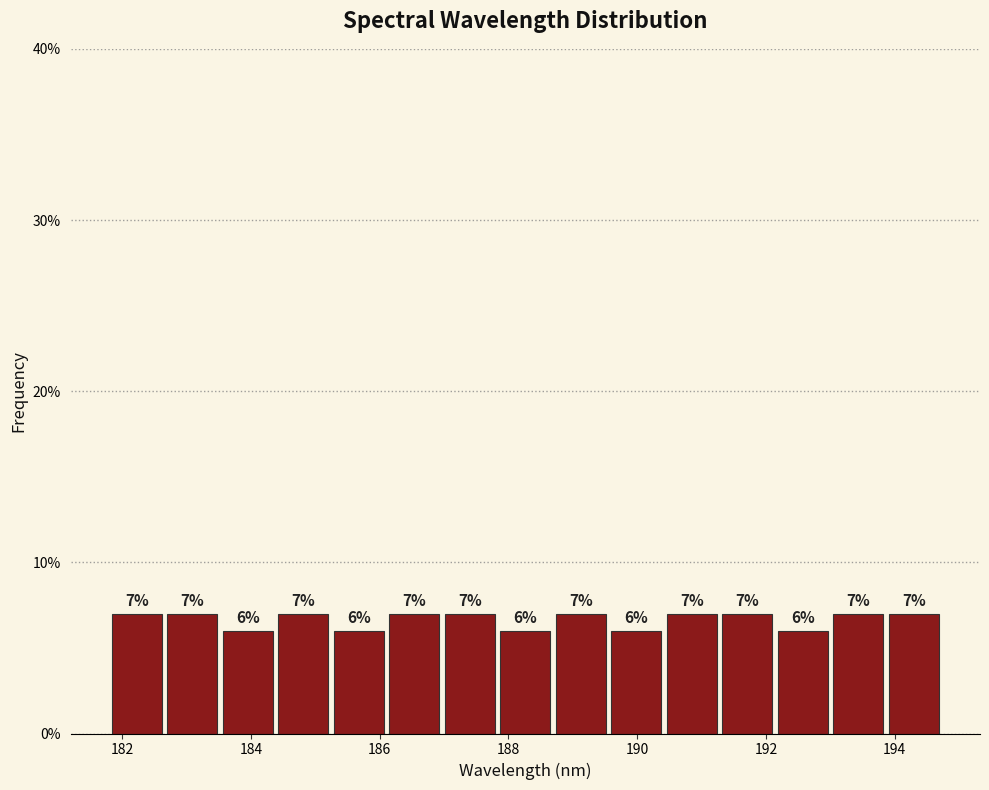

Reading left to right, list every bar in this chart as the range it spans on the x-axis followed by its height. The bar edges are not printed on the chart, so give them approximately, as read against the axis.

181.8 to 182.8: 7
182.8 to 183.6: 7
183.6 to 184.4: 6
184.4 to 185.2: 7
185.2 to 186.2: 6
186.2 to 187.0: 7
187.0 to 187.8: 7
187.8 to 188.8: 6
188.8 to 189.6: 7
189.6 to 190.4: 6
190.4 to 191.4: 7
191.4 to 192.2: 7
192.2 to 193.0: 6
193.0 to 194.0: 7
194.0 to 194.8: 7